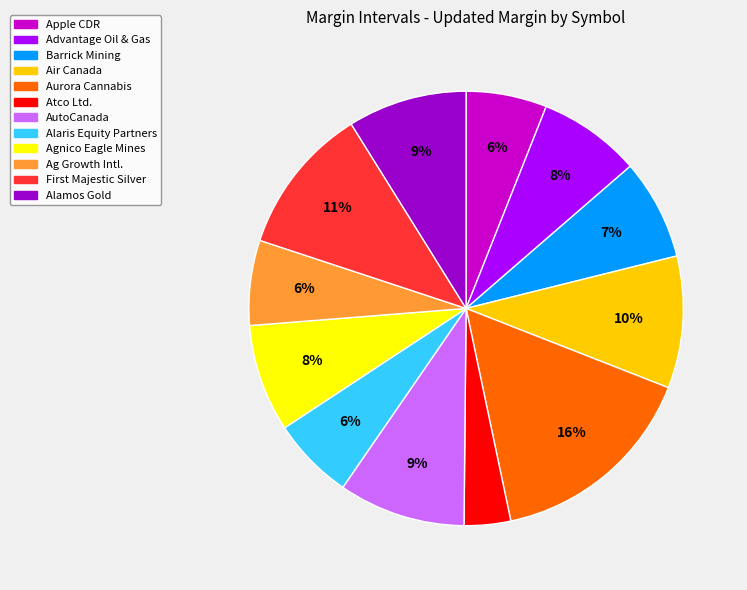

To the nearest percent, what is the average slice percentage?

8%